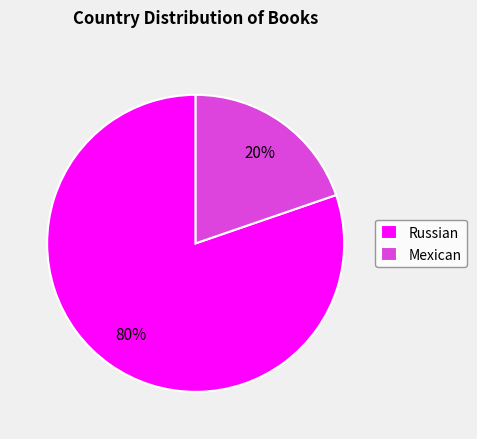

True or false: Mexican accounts for 8% of the total.

False